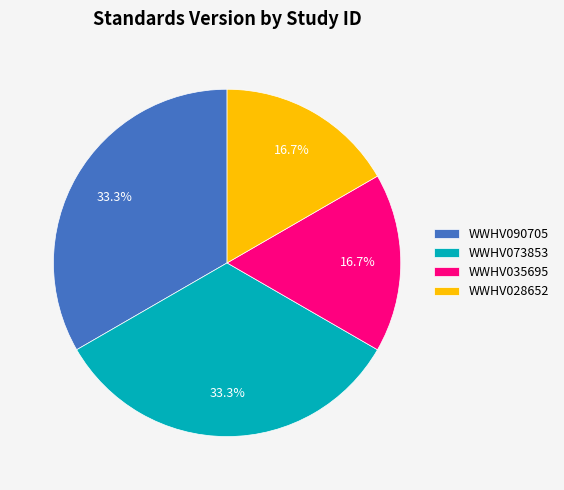

Is it true that WWHV028652 is 17% of the pie?

True